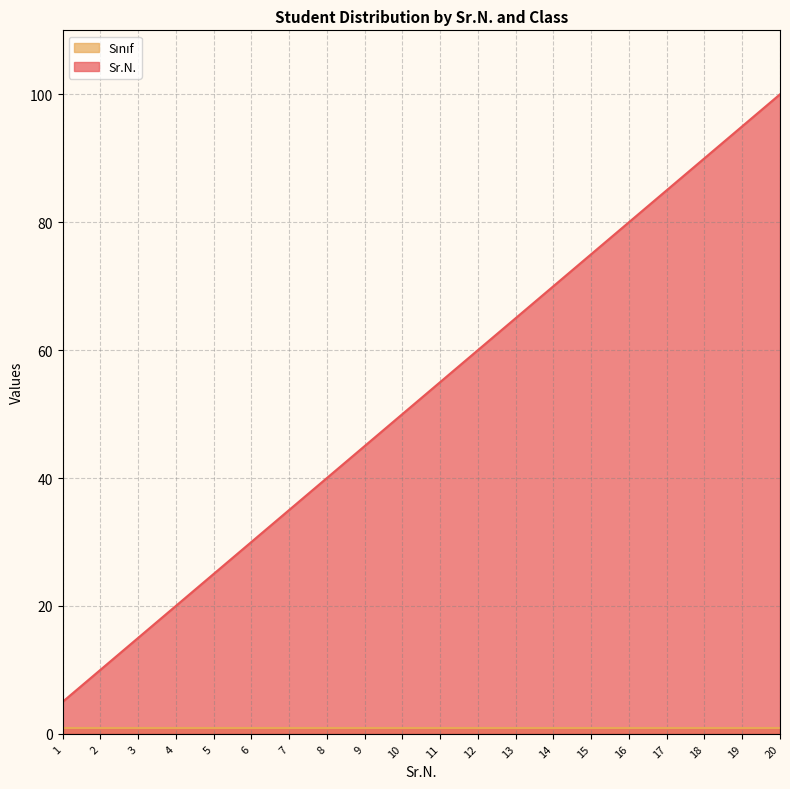

What is the sum of all values?

1050.0